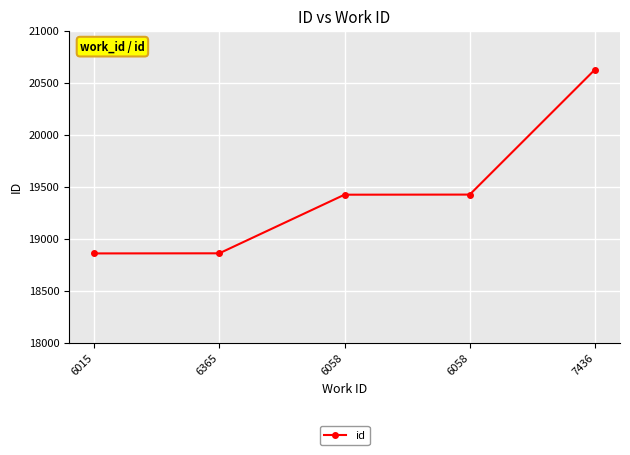

Which category has the highest value across all series?

7436